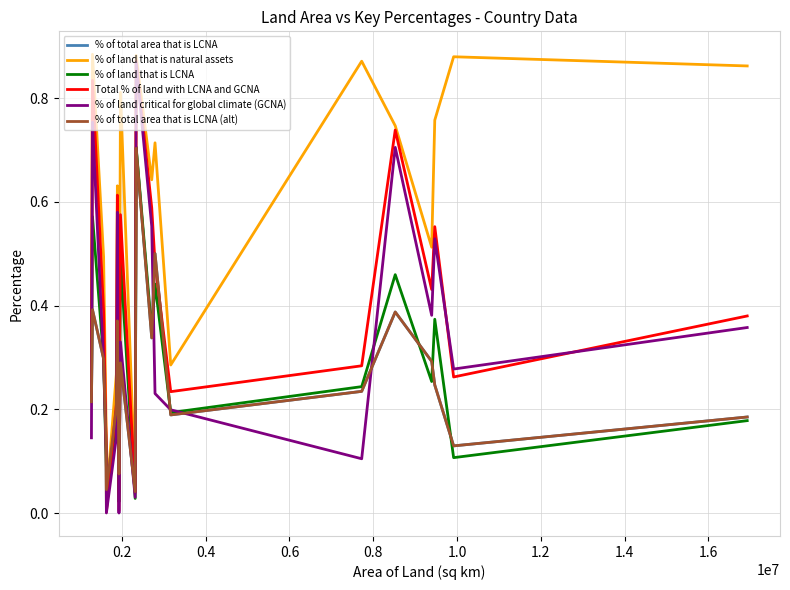

List the series in order of their peak value, highest first.

% of land that is natural assets, Total % of land with LCNA and GCNA, % of land critical for global climate (GCNA), % of land that is LCNA, % of total area that is LCNA, % of total area that is LCNA (alt)